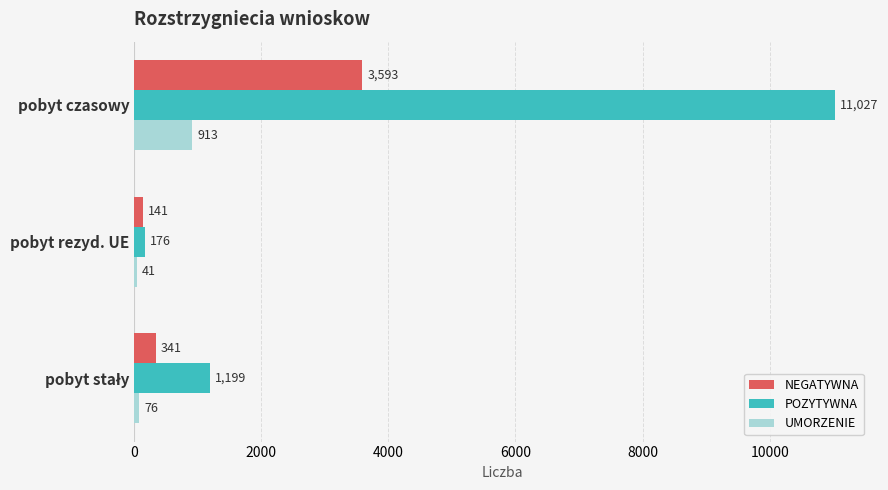

What value does the NEGATYWNA series have at pobyt czasowy?

3593